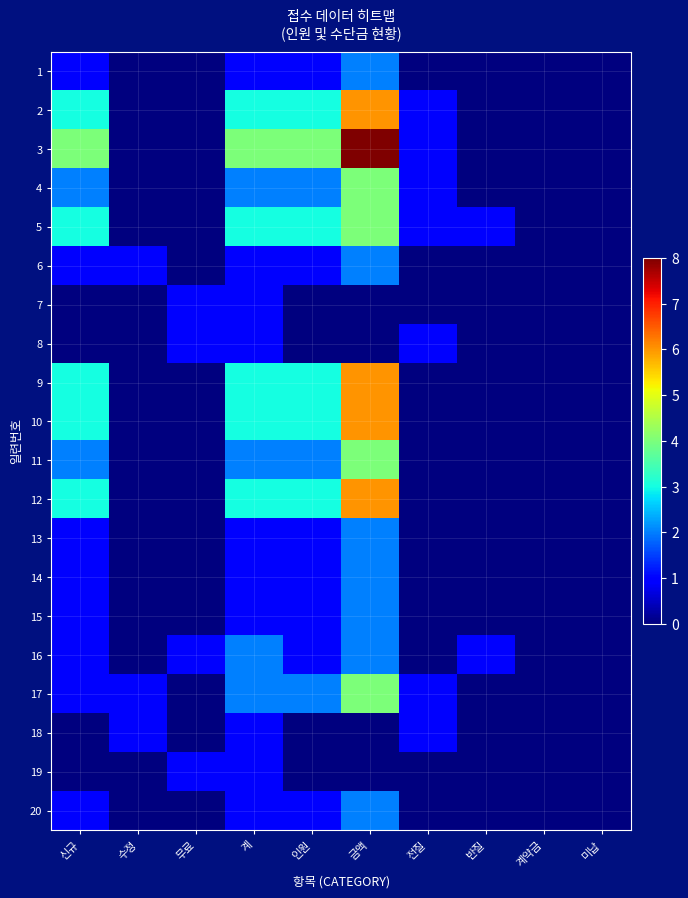

Which series has the widest spread of values?

3